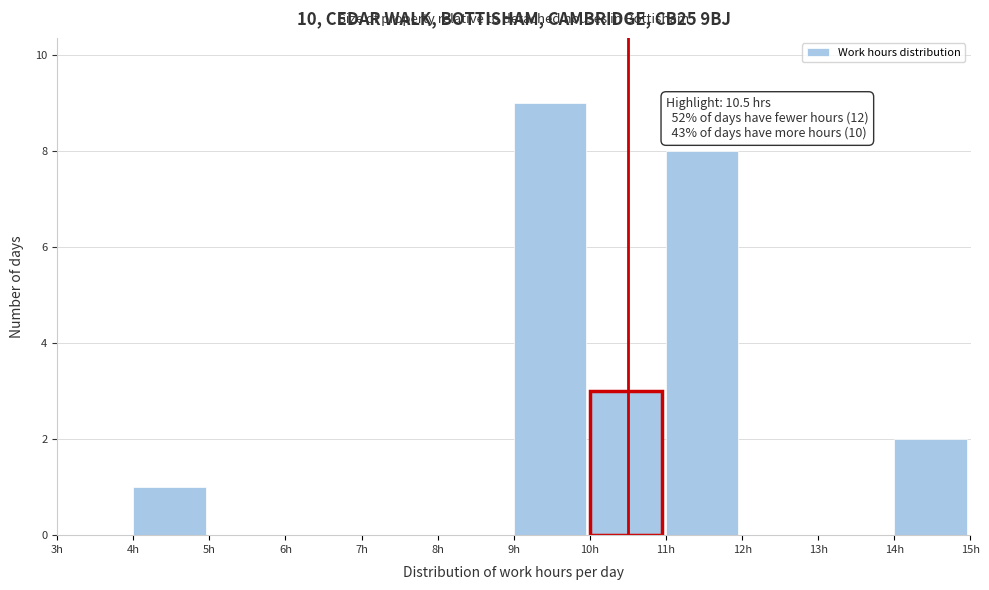

Which range on the x-axis has the tallest bar?

9 to 10